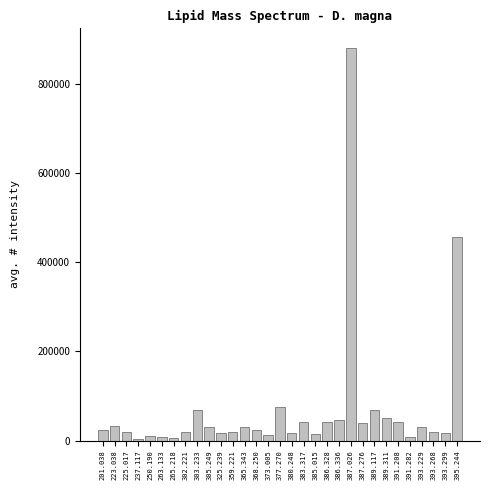

Approximately how many times larger is the value at 223.038 compared to 393.229?

1.1